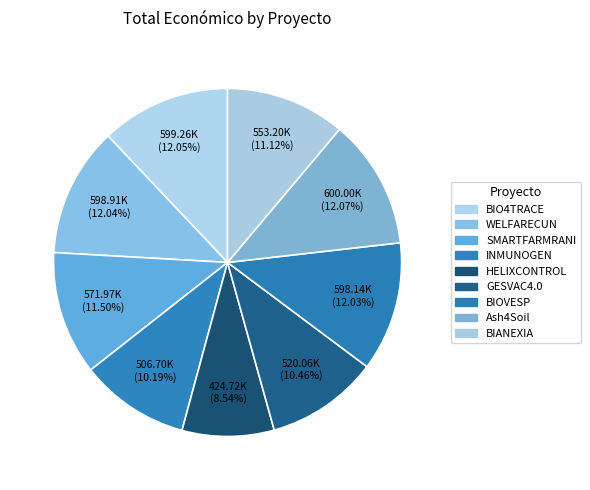

Approximately how many times larger is the value at BIANEXIA compared to INMUNOGEN?

1.1